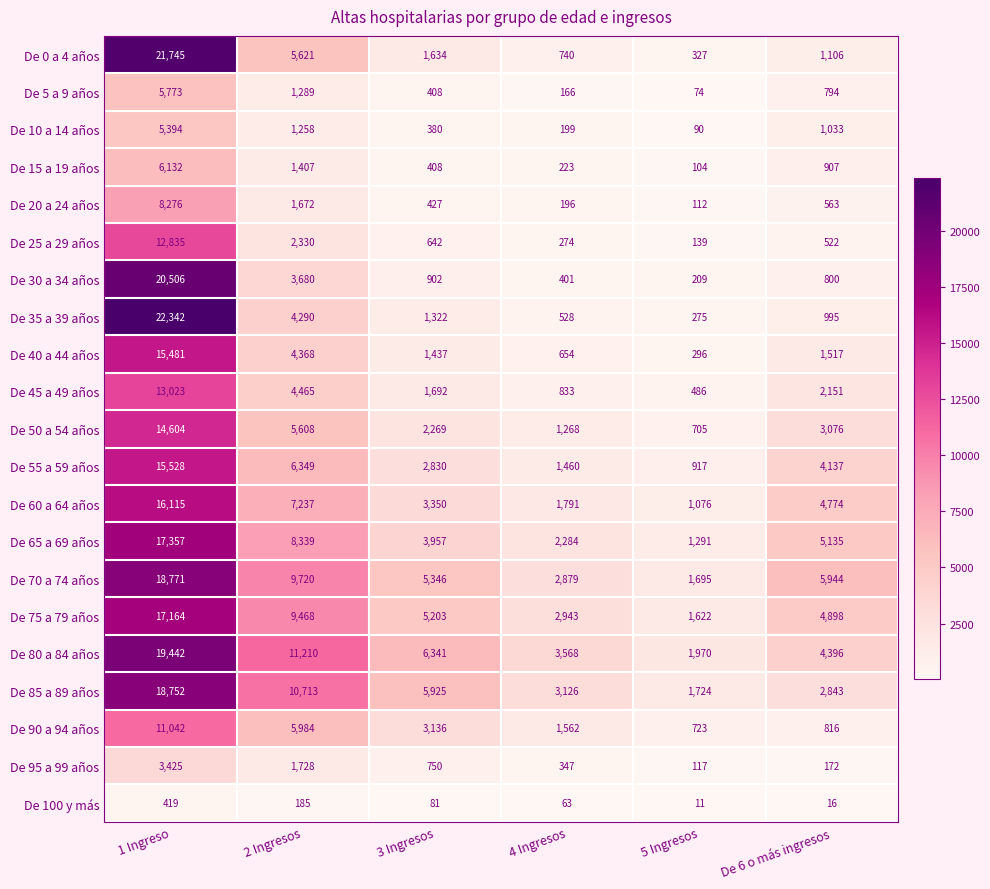

Is it true that De 70 a 74 años equals 1695 at 5 Ingresos?

True